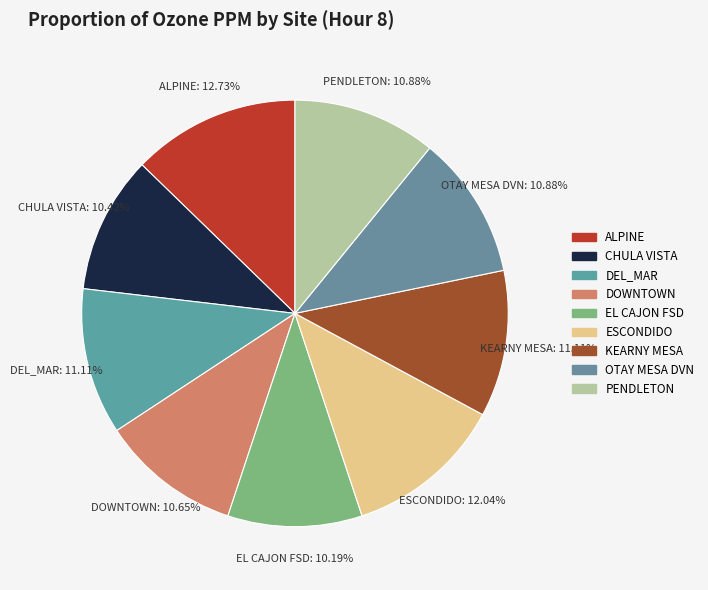

How many segments does this pie chart have?

9